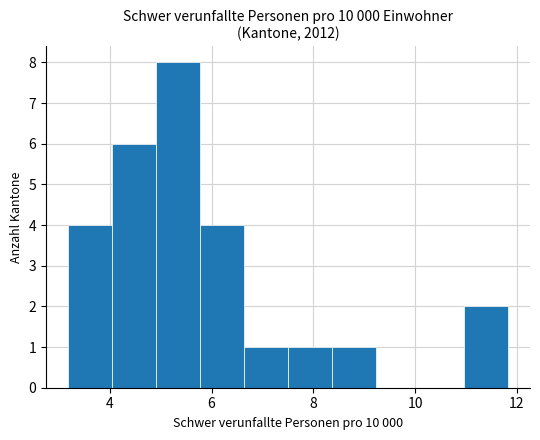

Reading left to right, list every bar in this chart as the range it spans on the x-axis followed by its height. Neither the bar edges nor the heights are printed on the chart, so give them approximately, as read against the axes.

3.2 to 4.0: 4
4.0 to 5.0: 6
5.0 to 5.8: 8
5.8 to 6.6: 4
6.6 to 7.6: 1
7.6 to 8.4: 1
8.4 to 9.2: 1
9.2 to 10.0: 0
10.0 to 11.0: 0
11.0 to 11.8: 2